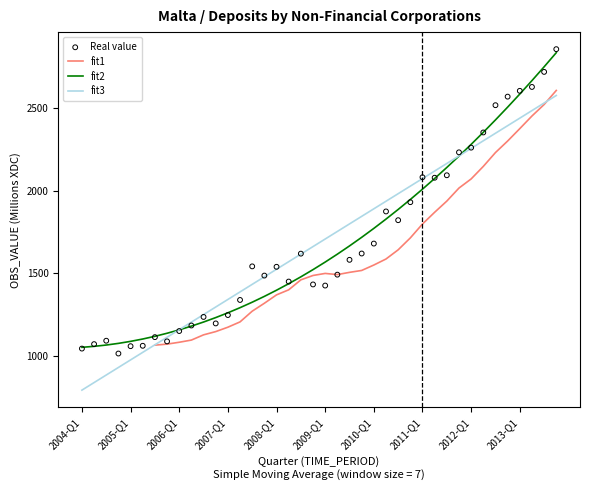

Which has a higher value, 2011-Q3 or 2013-Q1?

2013-Q1